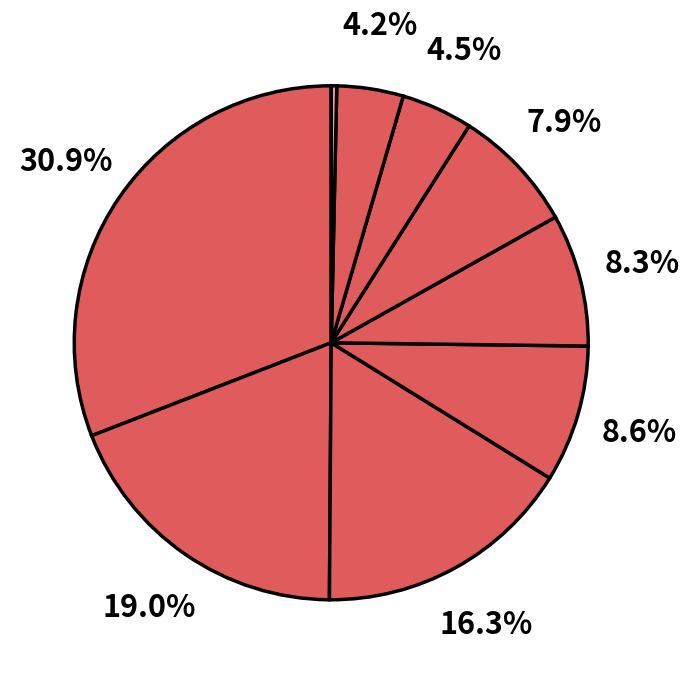

Count the number of slices in the pie.

9